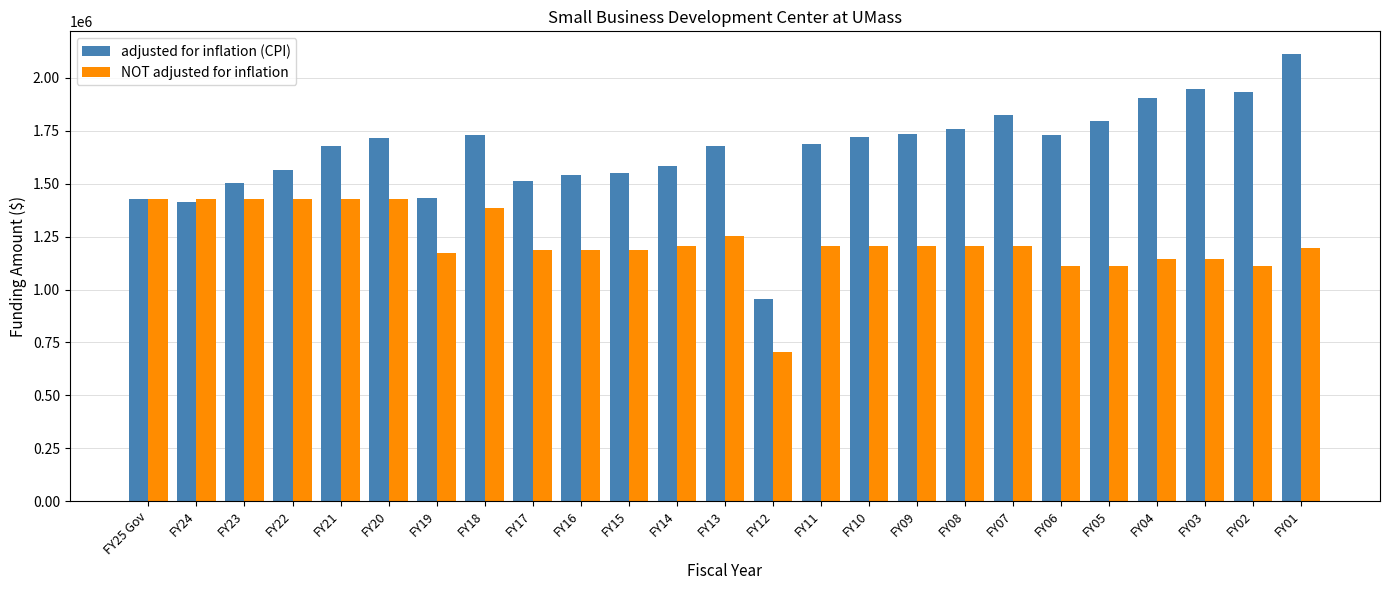

Which label corresponds to the smallest value in the chart?

FY12